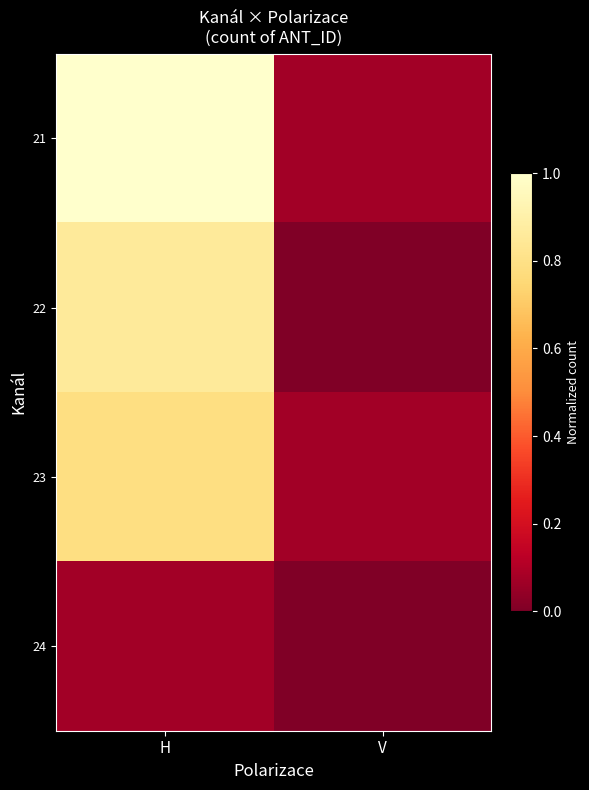

At how many categories does at least one series exceed 0?

2